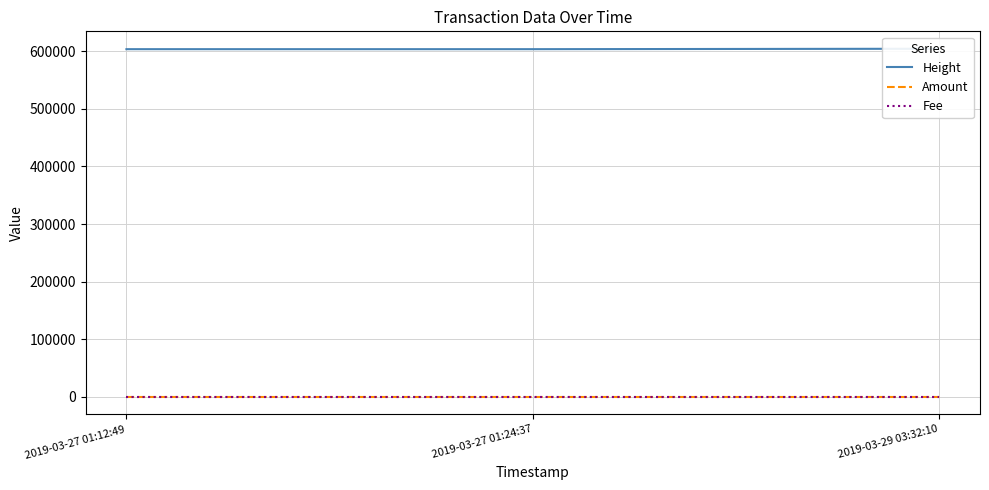

Read the Height value at 2019-03-27 01:12:49.

603312.0